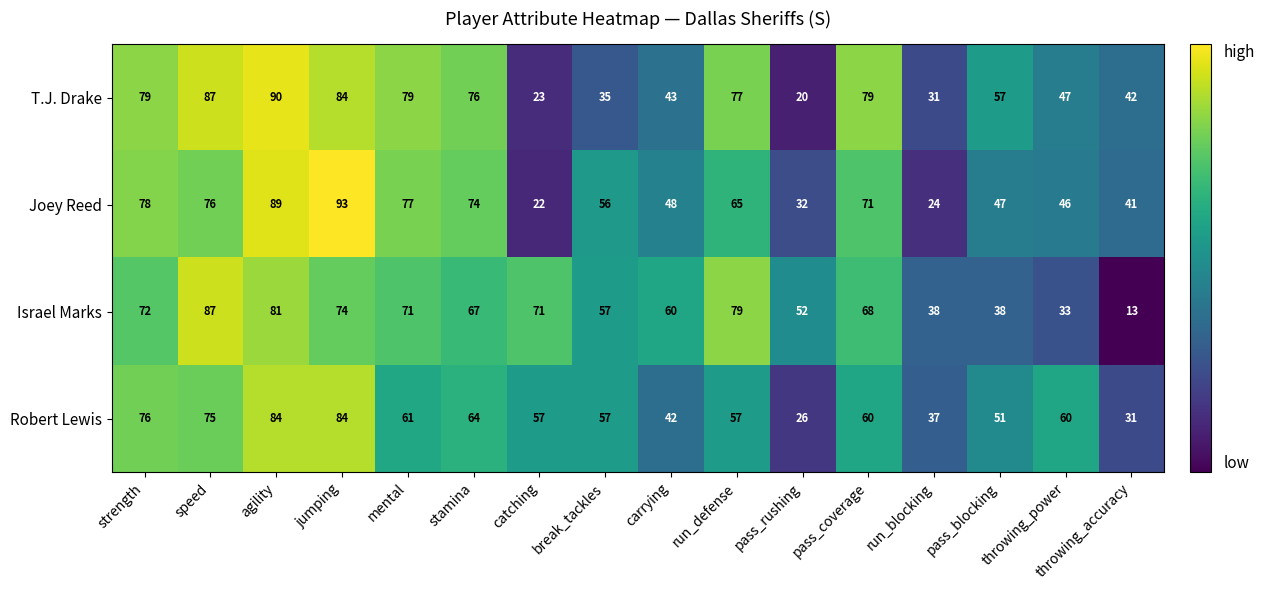

Which series has the largest total across all categories?

Israel Marks